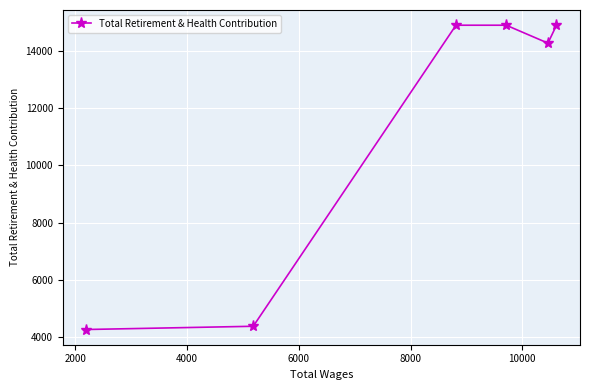

What is the average value?

11269